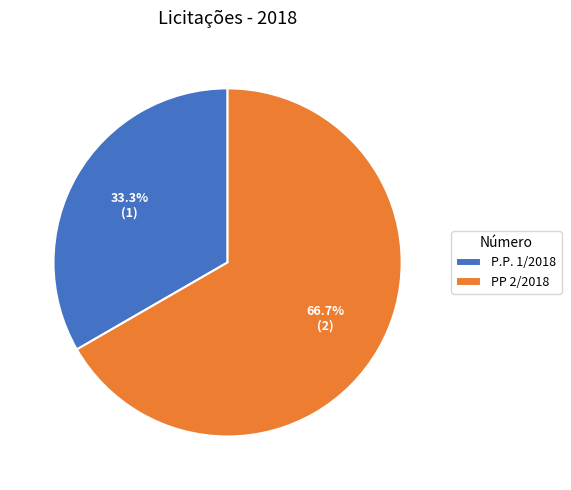

Approximately how many times larger is the value at P.P. 1/2018 compared to PP 2/2018?

0.5